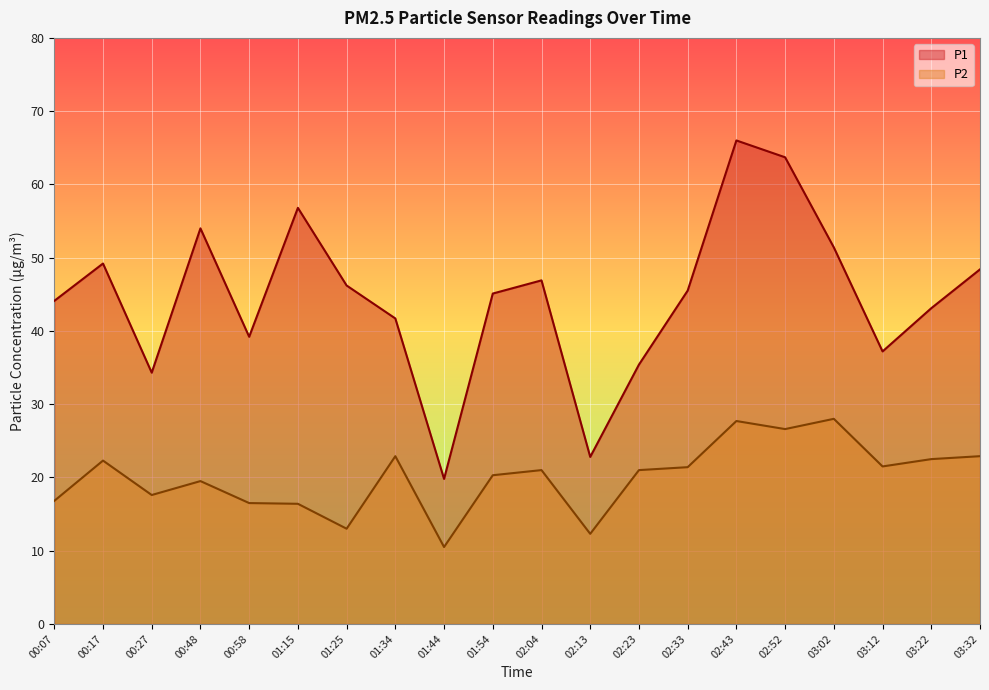

What is the difference between the second highest and minimum values in the P1 series?

43.9